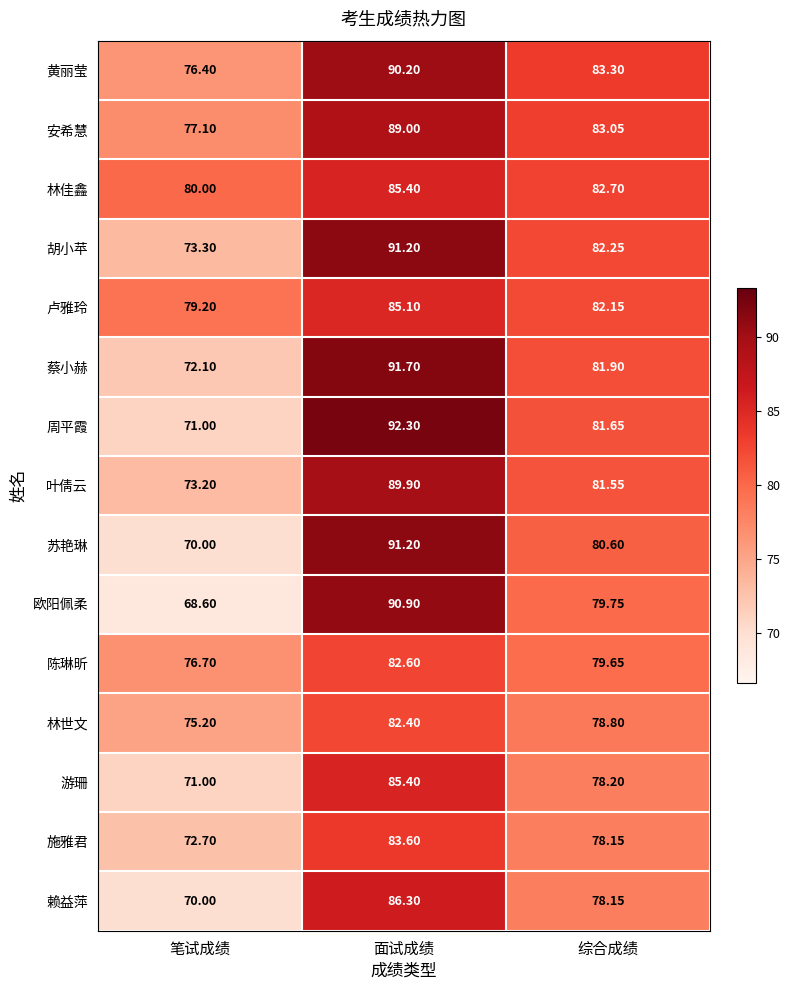

Which series has the largest range (max minus min)?

欧阳佩柔